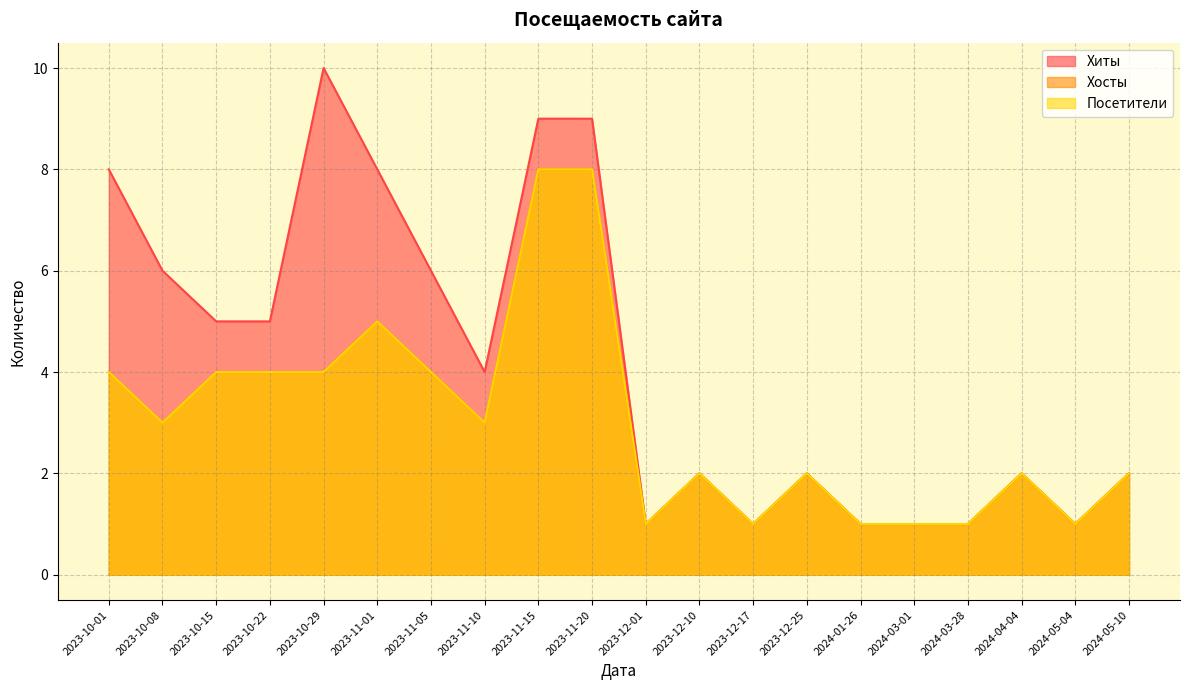

How many series are shown in this chart?

3